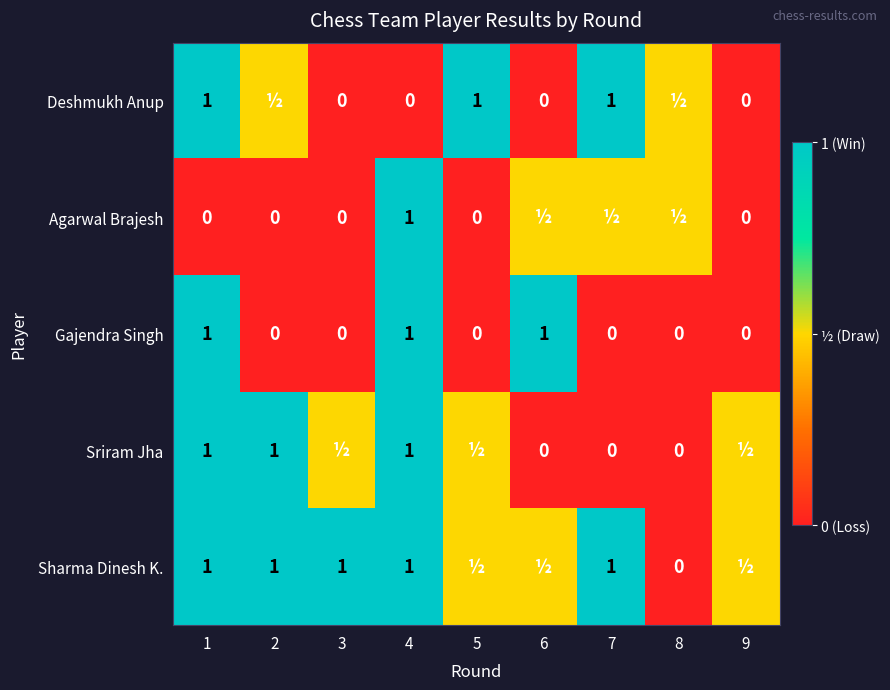

Count the Gajendra Singh values in the range 0 to 1.

9